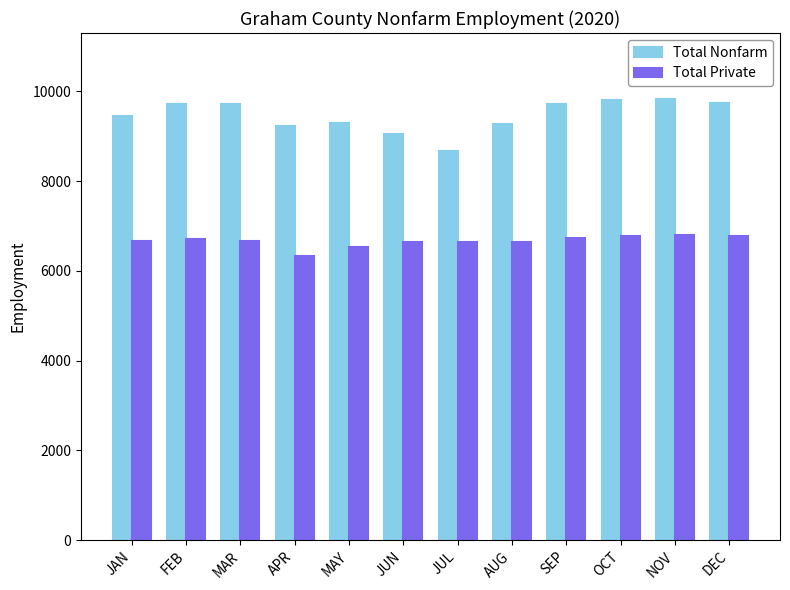

Reading right to left, transcribe all the data shown in this chart.

Total Nonfarm: DEC=9750	NOV=9825	OCT=9800	SEP=9725	AUG=9275	JUL=8675	JUN=9050	MAY=9300	APR=9225	MAR=9725	FEB=9725	JAN=9450
Total Private: DEC=6775	NOV=6800	OCT=6775	SEP=6725	AUG=6650	JUL=6650	JUN=6650	MAY=6525	APR=6325	MAR=6675	FEB=6700	JAN=6675